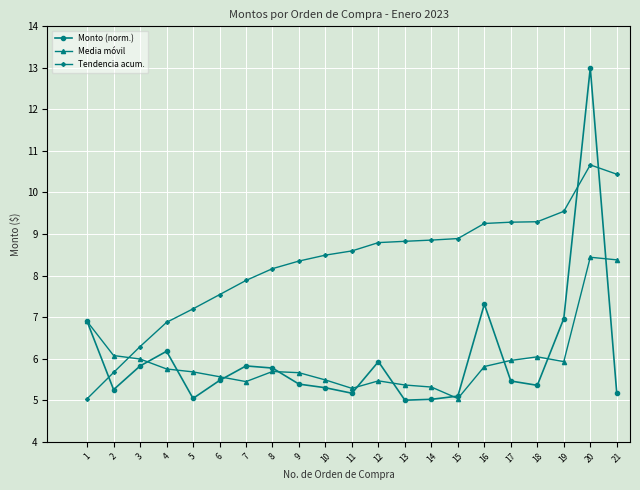

True or false: Monto (norm.) has more than 2 interior local peaks.

True